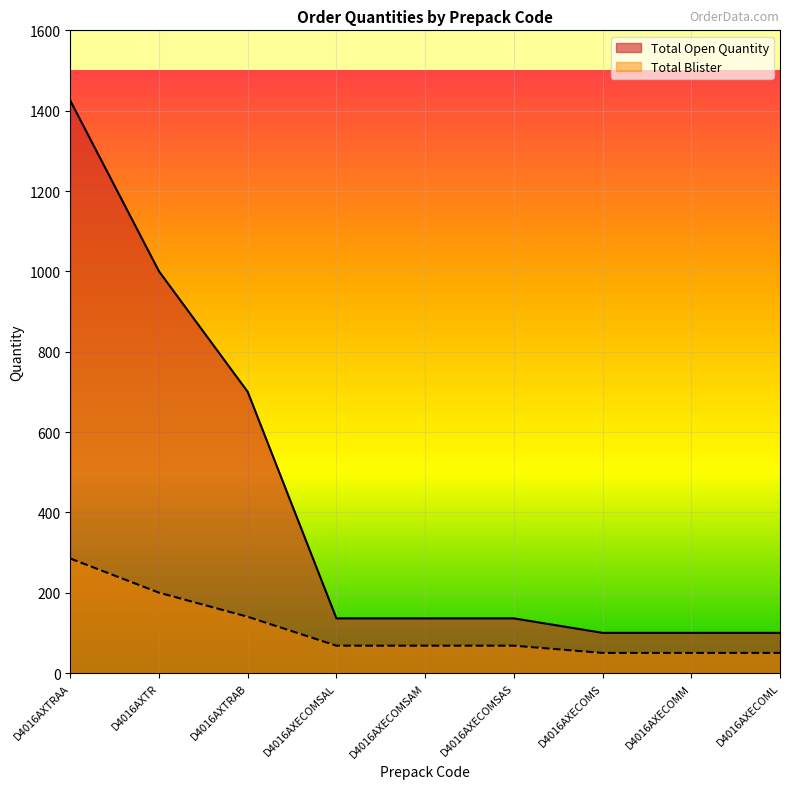

Reading right to left, what are all the values shown in this chart?

Total Open Quantity: D4016AXECOML=100	D4016AXECOMM=100	D4016AXECOMS=100	D4016AXECOMSAS=136	D4016AXECOMSAM=136	D4016AXECOMSAL=136	D4016AXTRAB=700	D4016AXTR=1000	D4016AXTRAA=1425
Total Blister: D4016AXECOML=50	D4016AXECOMM=50	D4016AXECOMS=50	D4016AXECOMSAS=68	D4016AXECOMSAM=68	D4016AXECOMSAL=68	D4016AXTRAB=140	D4016AXTR=200	D4016AXTRAA=285